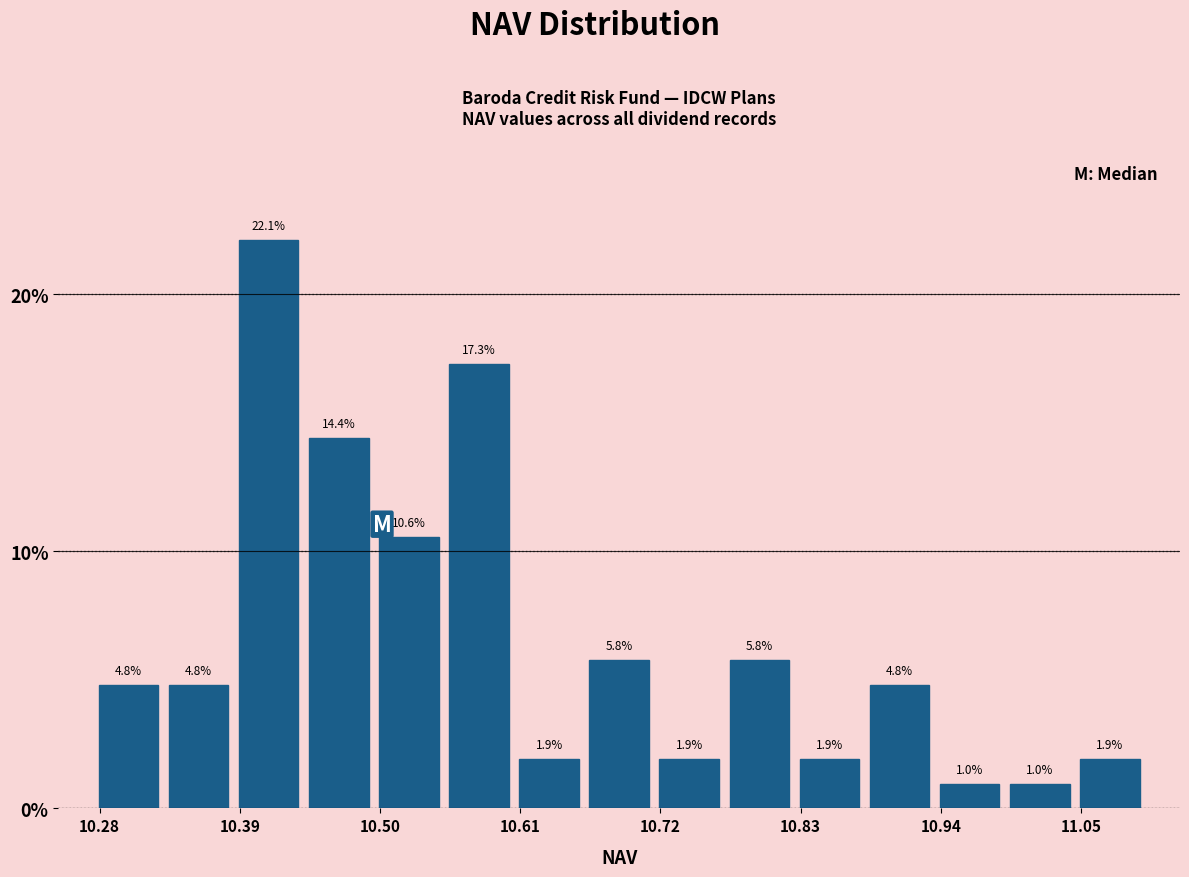

Around what value on the x-axis is the tallest bar? Give the approximate position of its centre, as read against the axis.

10.42